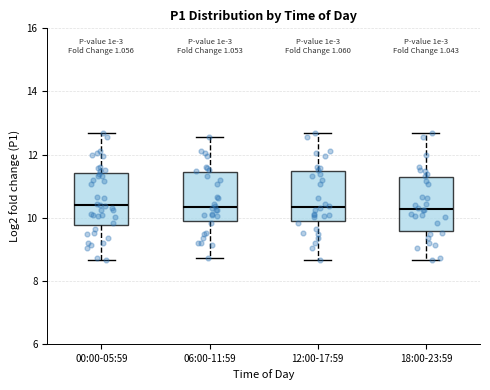

Where is the upper edge of the box for 12:00-17:59 on the y-axis? The values are not printed on the chart, so give them approximately, as read against the axis.

11.4